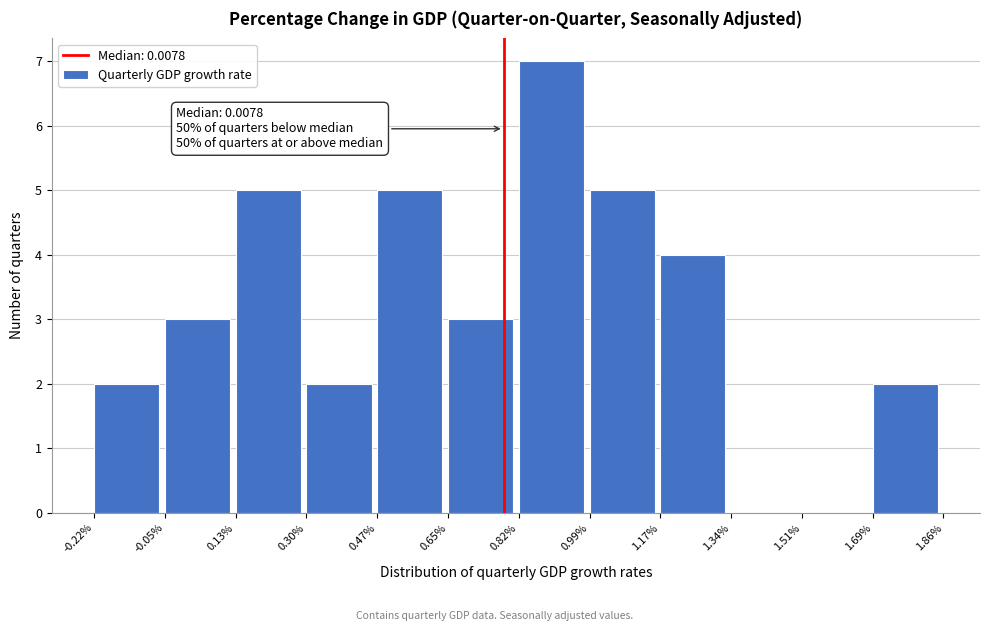

Reading right to left, list all the values displayed in this chart.

1.69%=2	1.51%=0	1.34%=0	1.17%=4	0.99%=5	0.82%=7	0.65%=3	0.47%=5	0.30%=2	0.13%=5	-0.05%=3	-0.22%=2